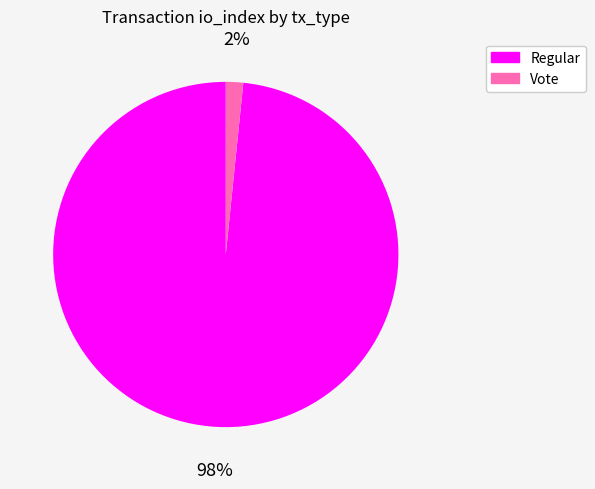

To the nearest percent, what is the average slice percentage?

50%